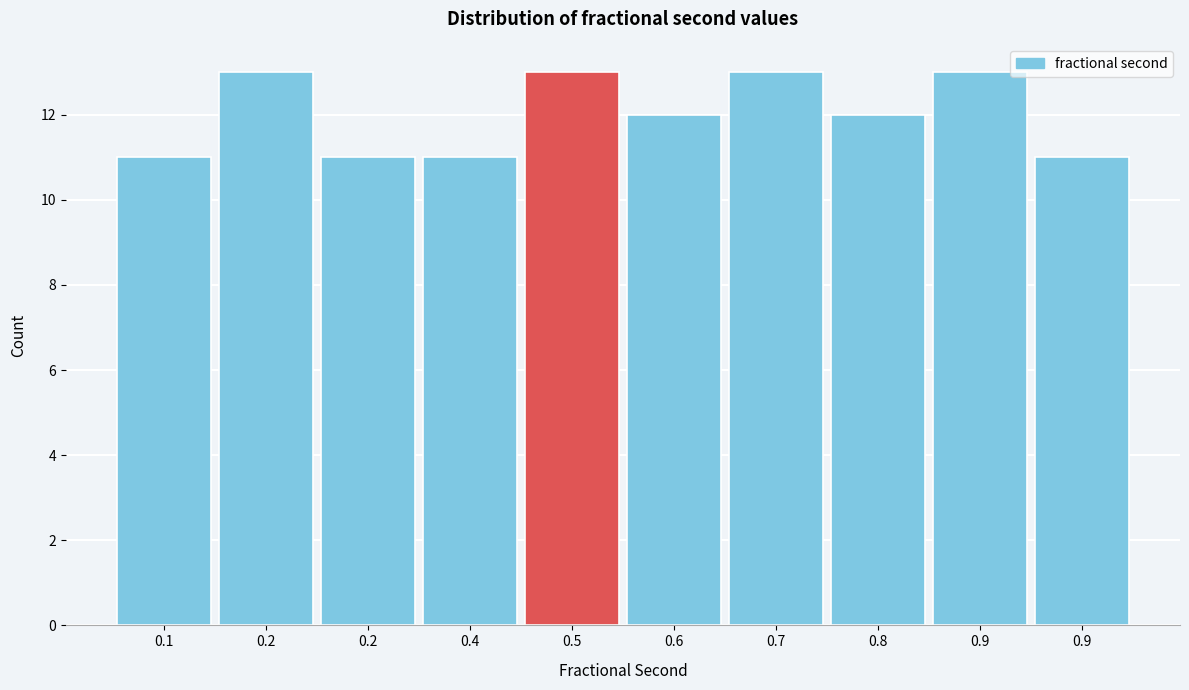

Does the chart contain any negative values?

No